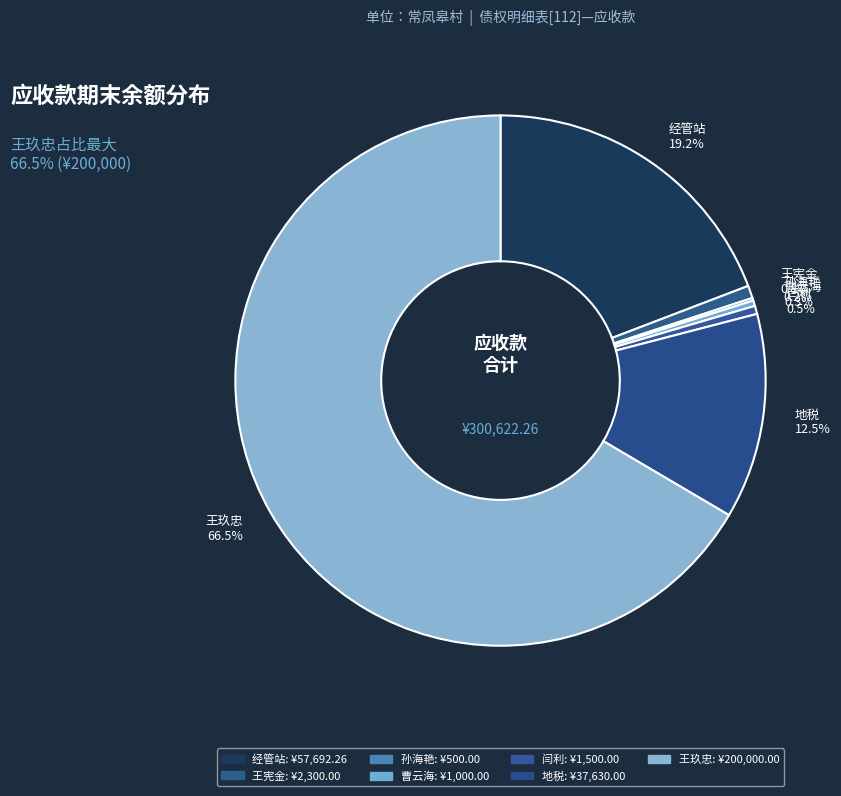

Is there a majority slice in this chart?

Yes